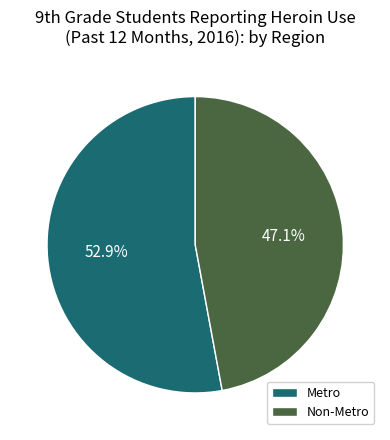

To the nearest percent, what portion does Non-Metro represent?

47%